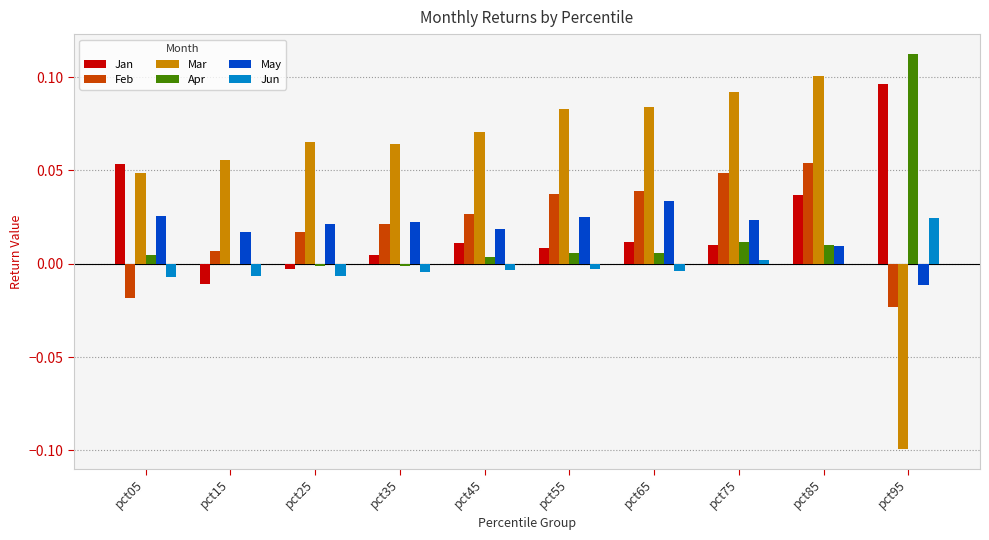

Does the chart contain stacked bars?

No